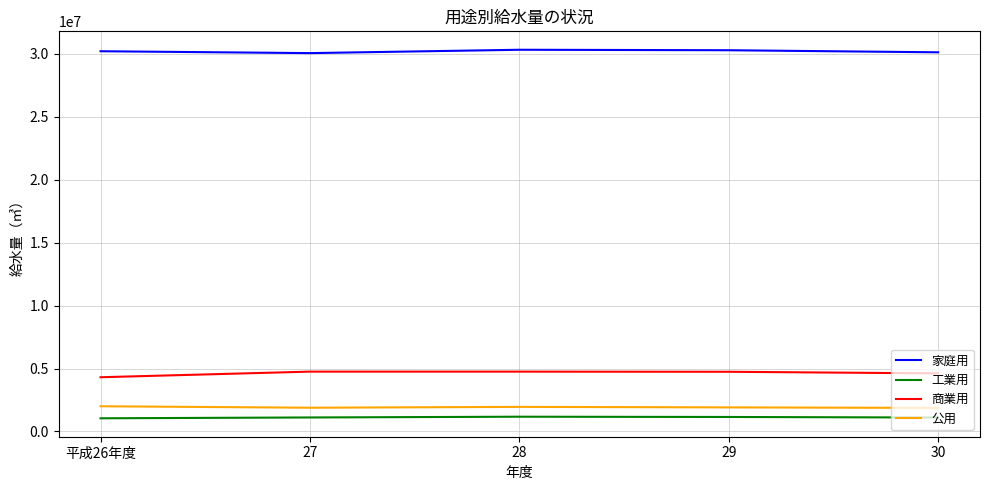

What is the total value across all series at 29?

38090613